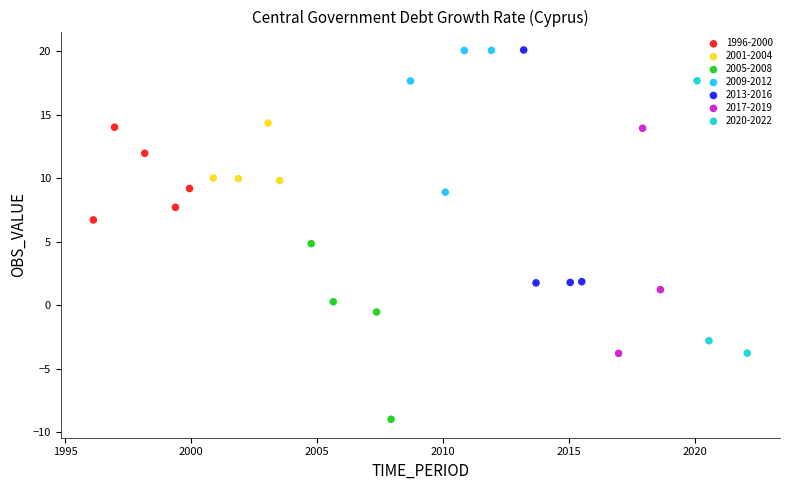

Which series has the widest spread of Y values?

2020-2022